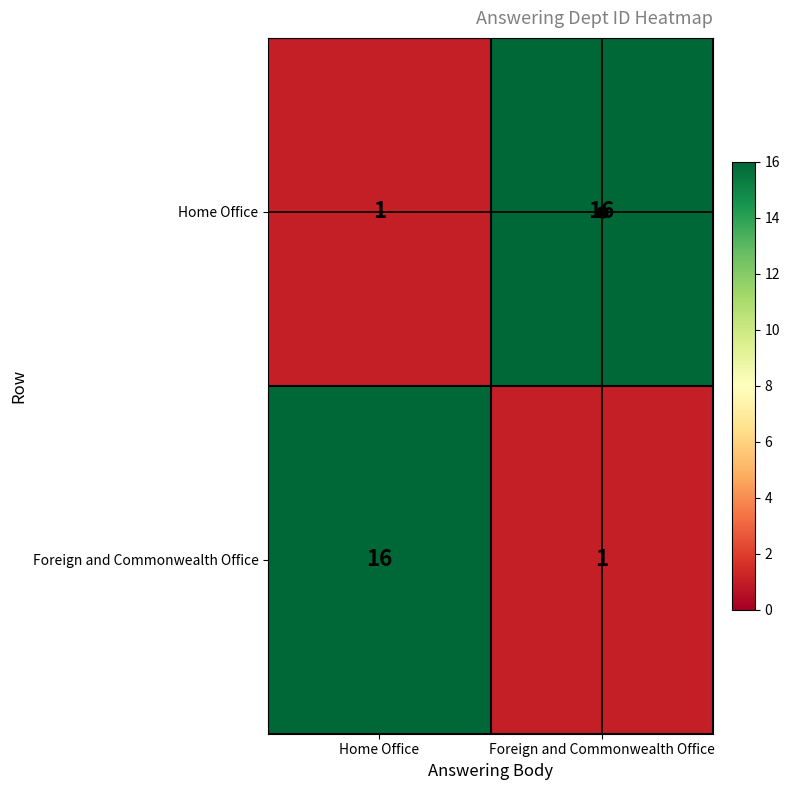

What is the maximum value shown in the chart?

16